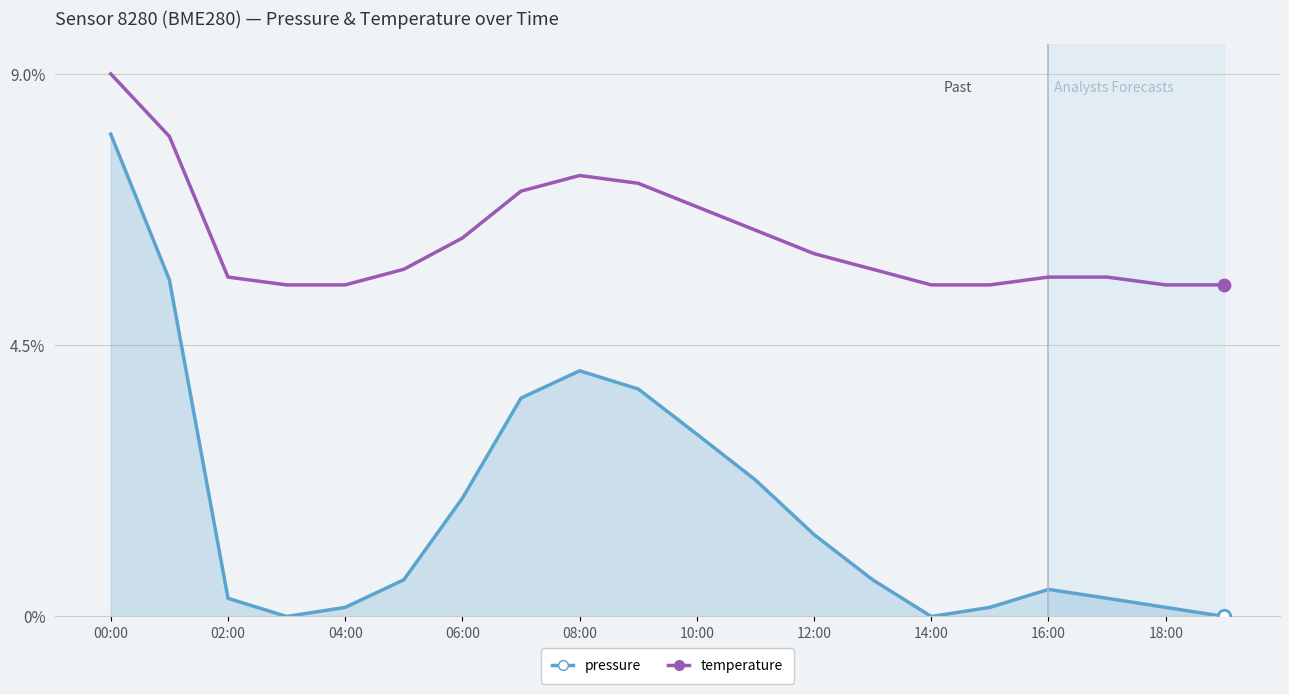

Which series has the largest total across all categories?

temperature